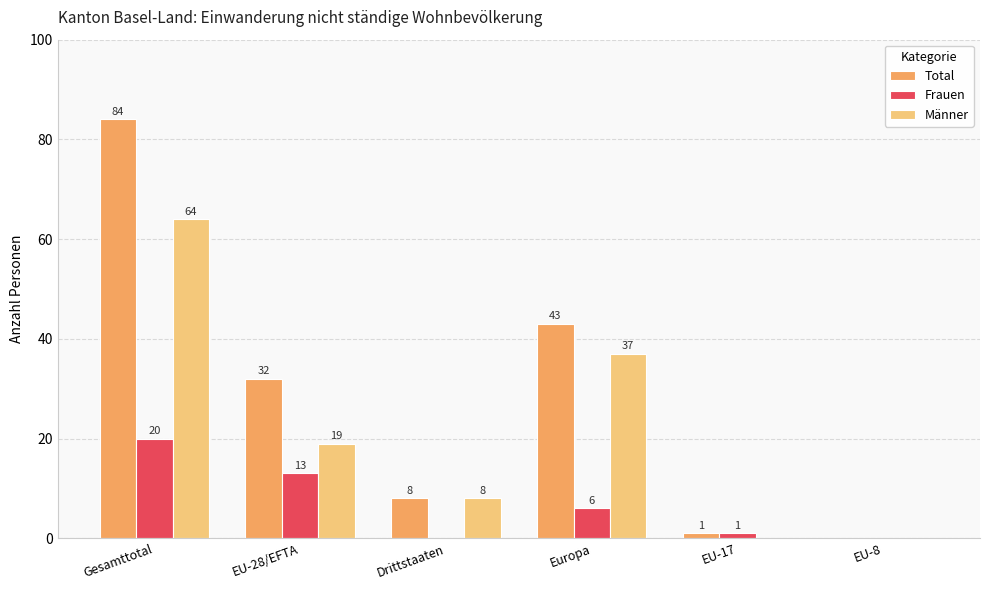

At which category is the sum across all series the highest?

Gesamttotal